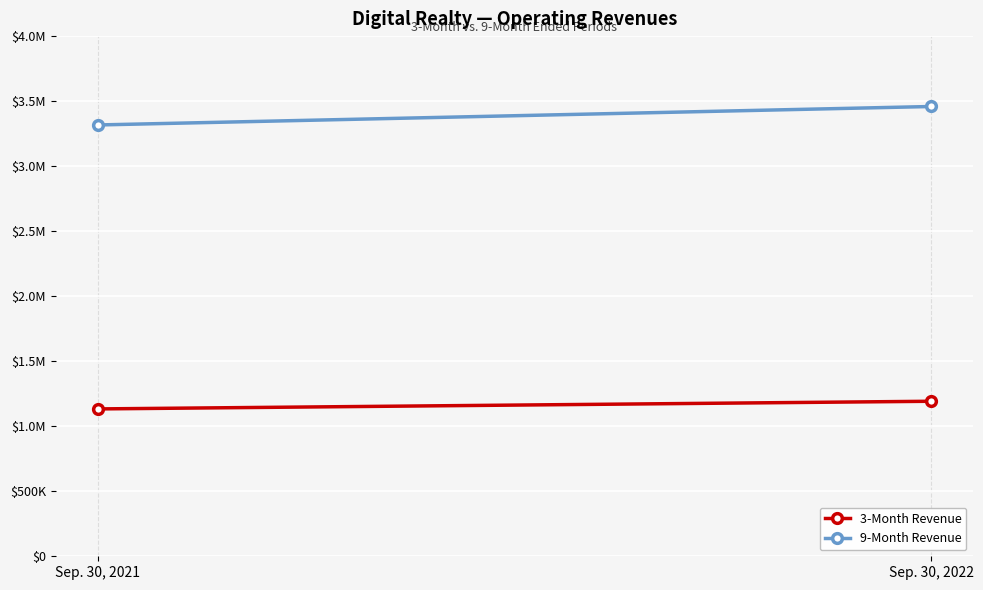

Which series has the largest total across all categories?

9-Month Revenue